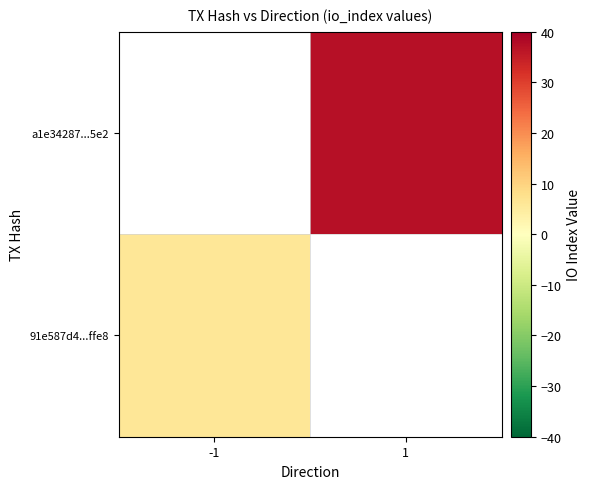

Which category has the highest value across all series?

1